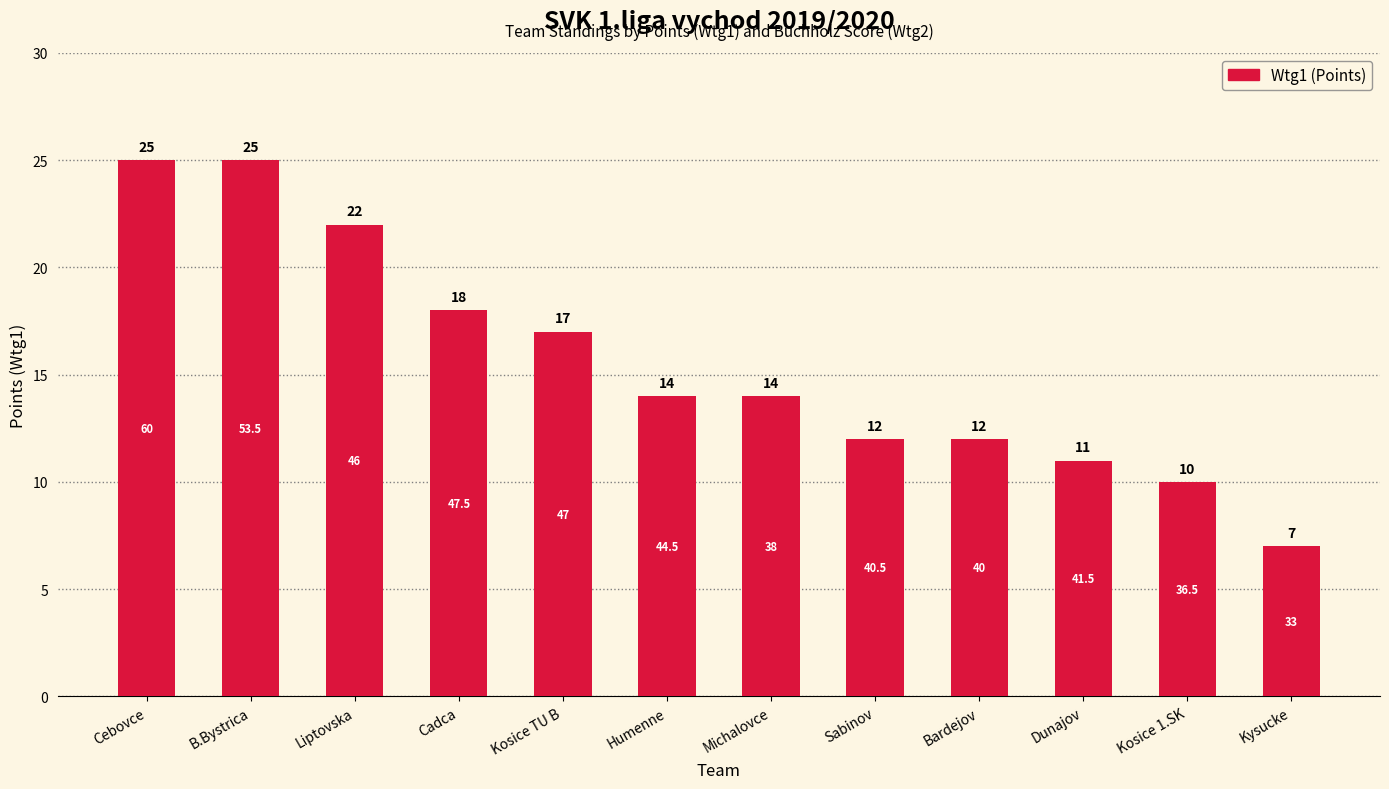

Is it true that the value at Cadca is 5?

False